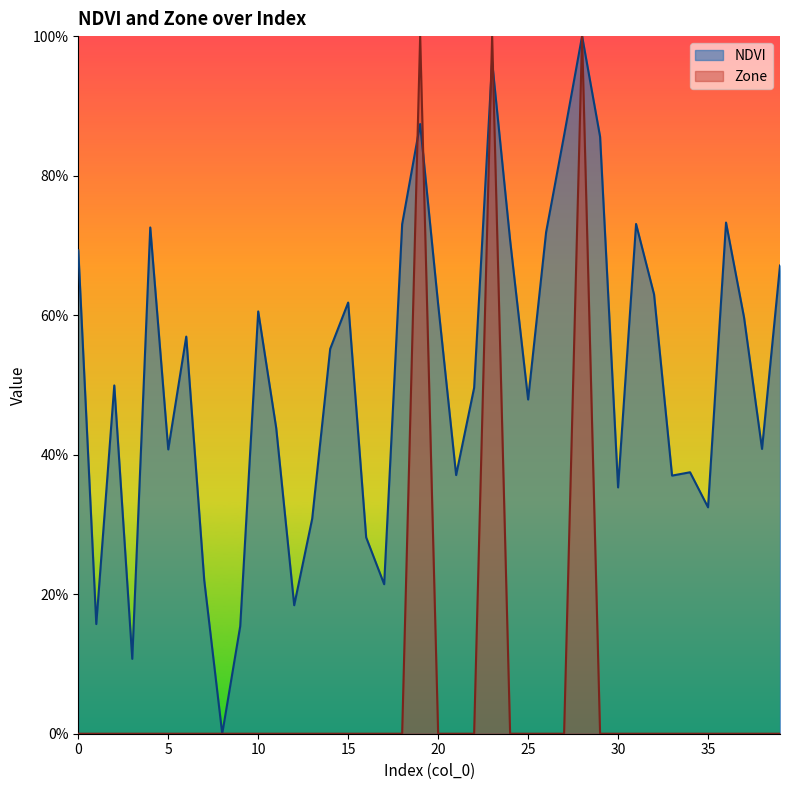

What is the difference between the maximum and minimum values in the NDVI series?

1.0